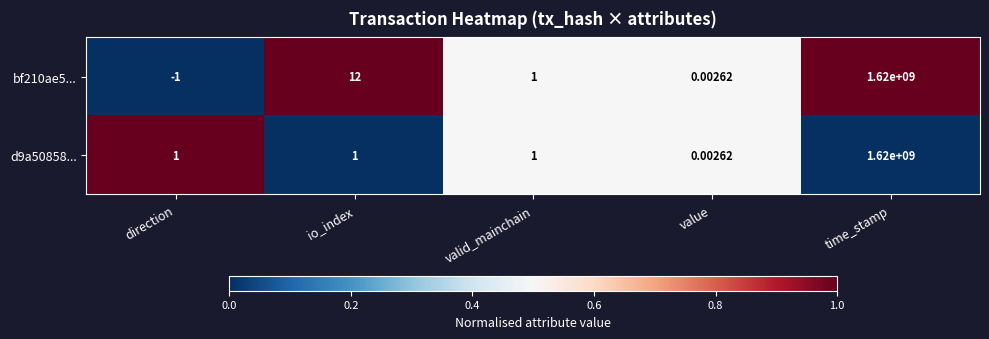

Rank the categories by bf210ae5... value from lowest to highest.

direction, value, valid_mainchain, io_index, time_stamp